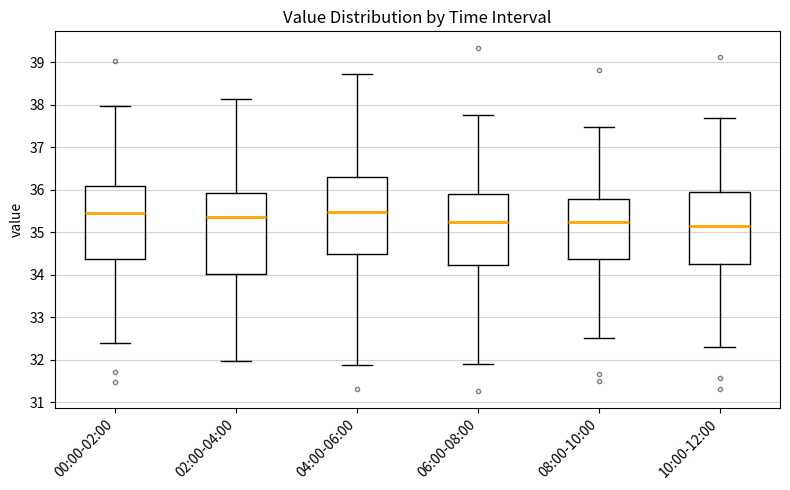

Where is the lower edge of the box for 04:00-06:00 on the y-axis? The values are not printed on the chart, so give them approximately, as read against the axis.

34.5